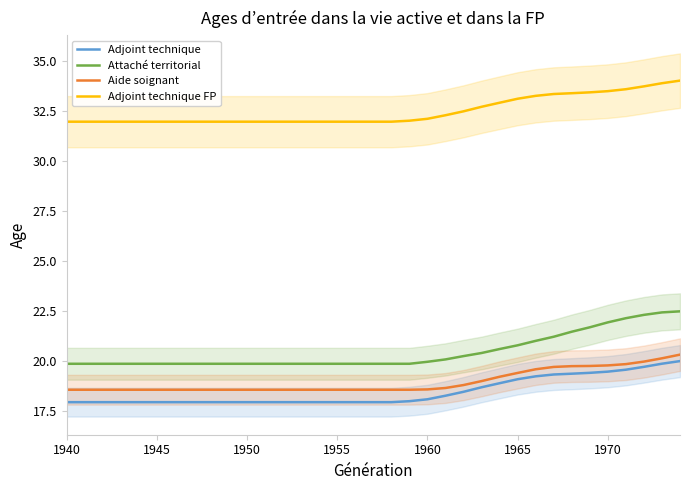

True or false: Aide soignant and Attaché territorial cross at least once.

False